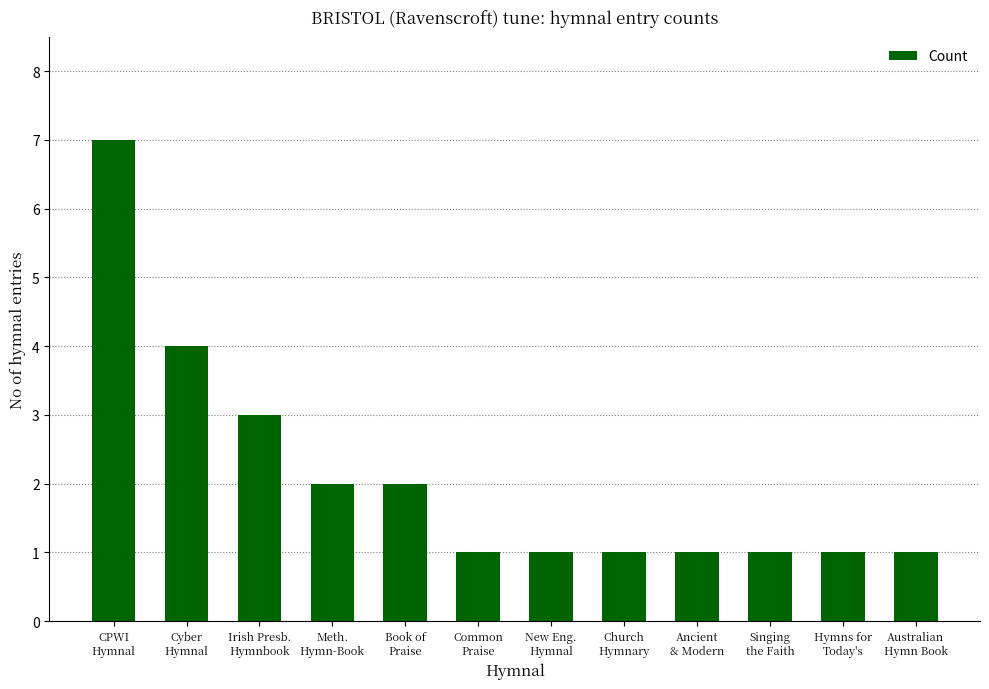

What is the value of the 2nd bar from the left?

4